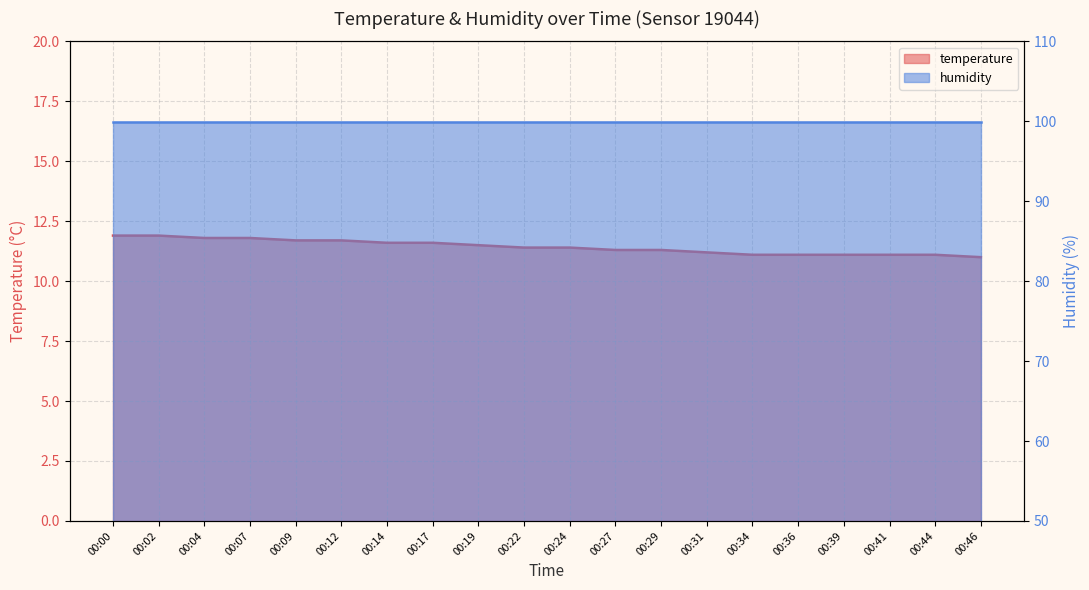

How many data points does each series have?

20